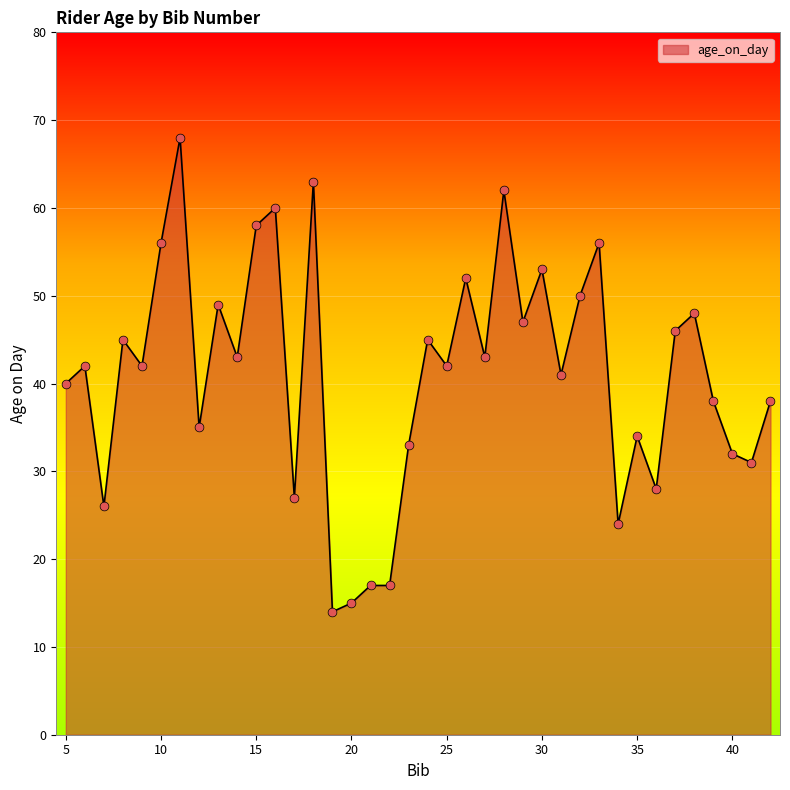

What is the difference between the maximum and minimum values?

54